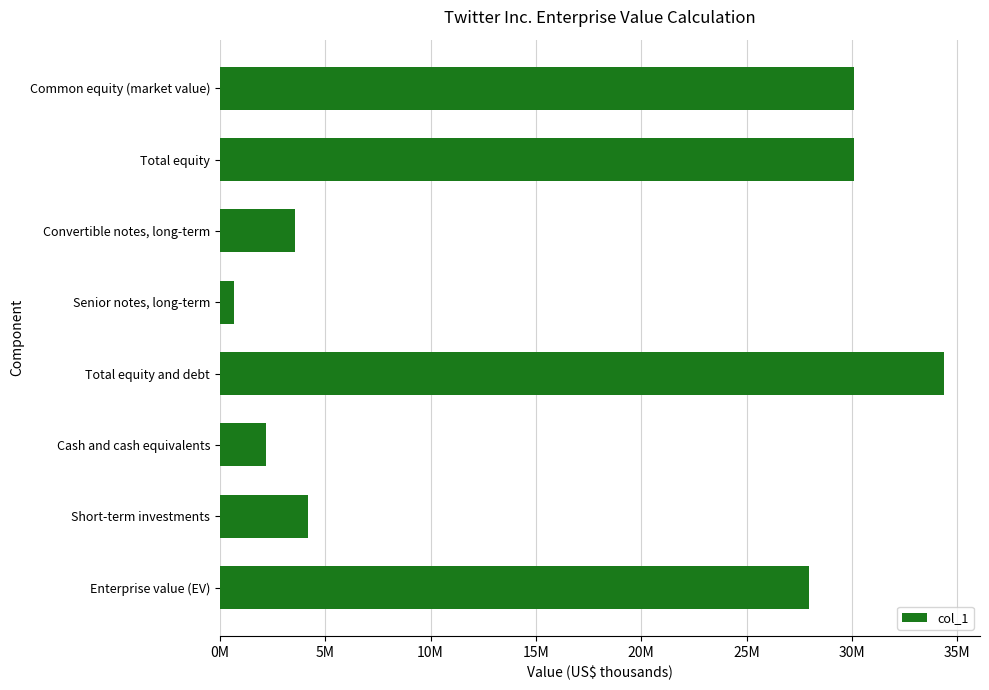

What is the smallest value displayed?

693996